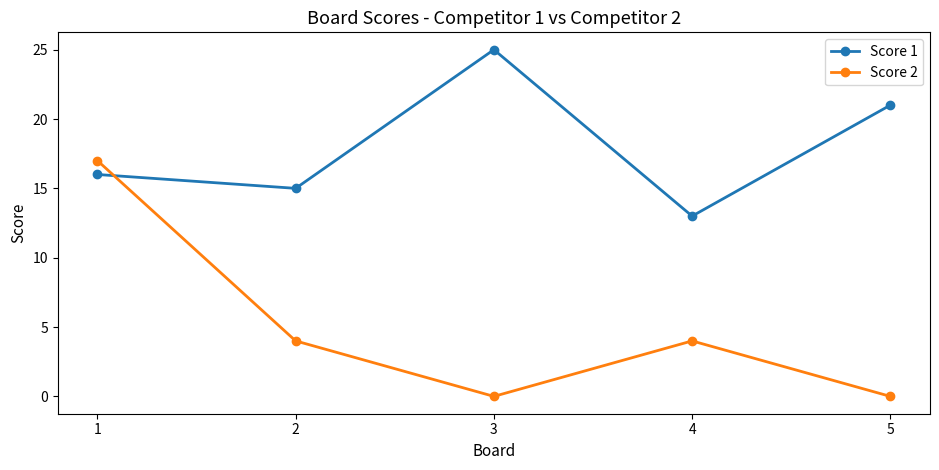

Which series has the widest spread of values?

Score 2